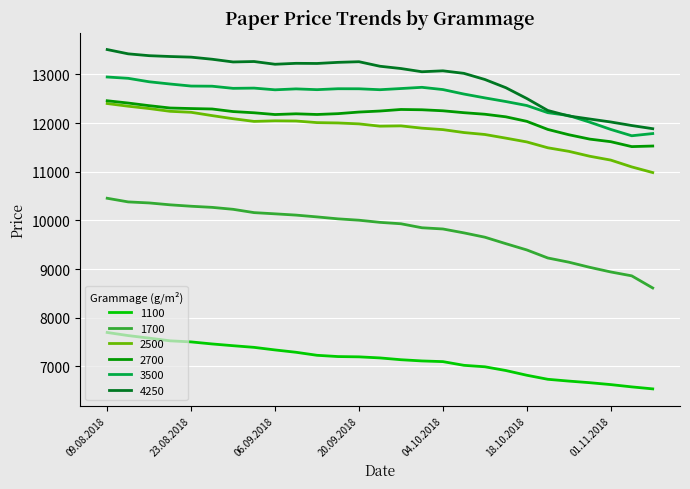

What is the sum of all 1100 values?

192579